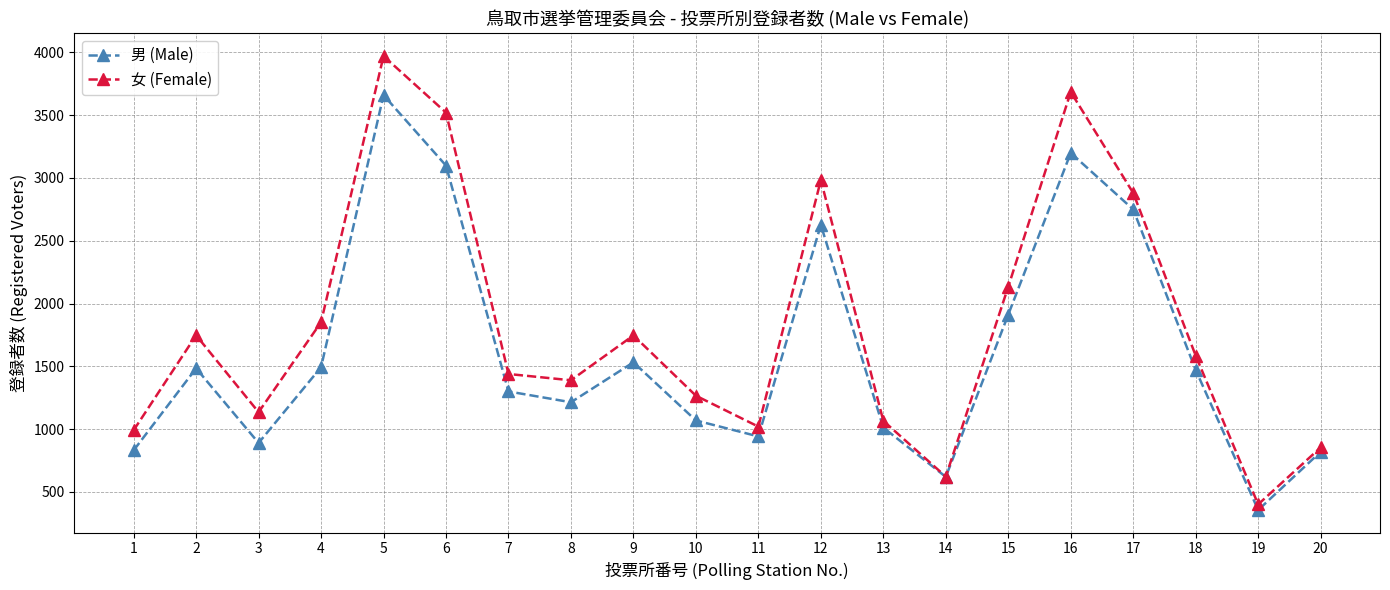

Which series has the widest spread of values?

女 (Female)